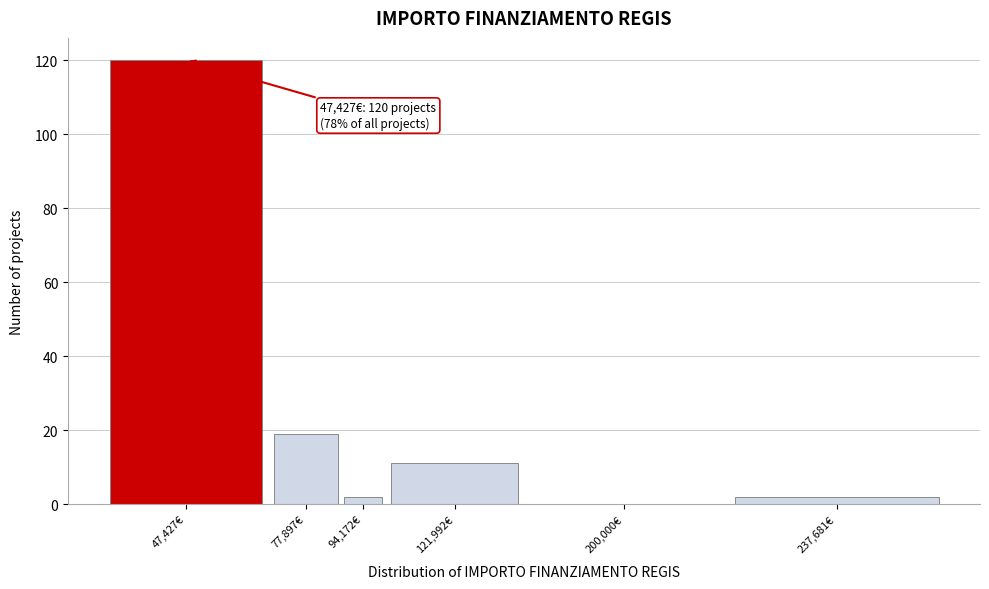

Reading left to right, list all the values displayed in this chart.

47,427€=120	77,897€=19	94,172€=2	121,992€=11	200,000€=0	237,681€=2